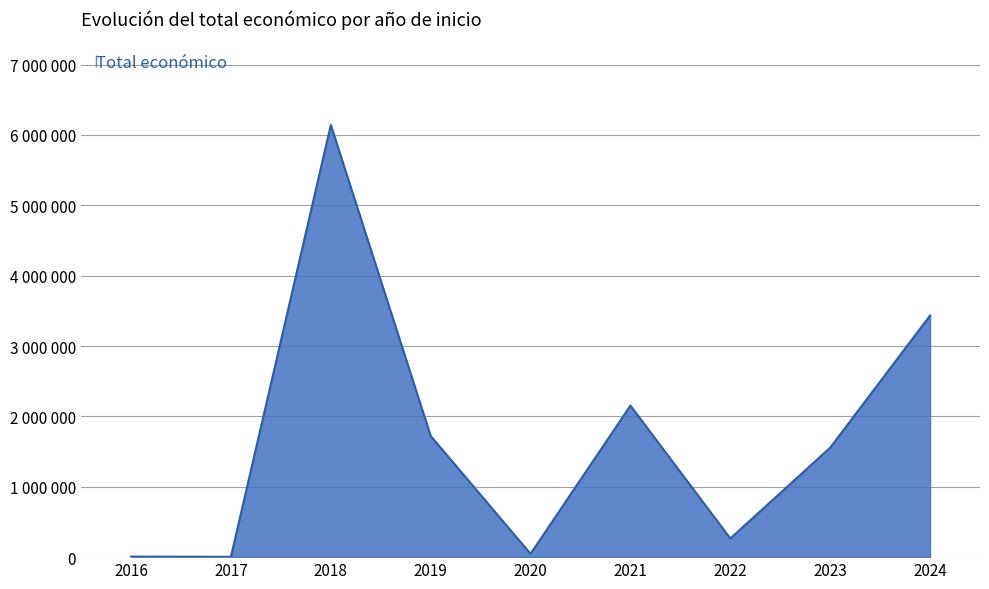

What is the change in value from 2016 to 2017?

-3140